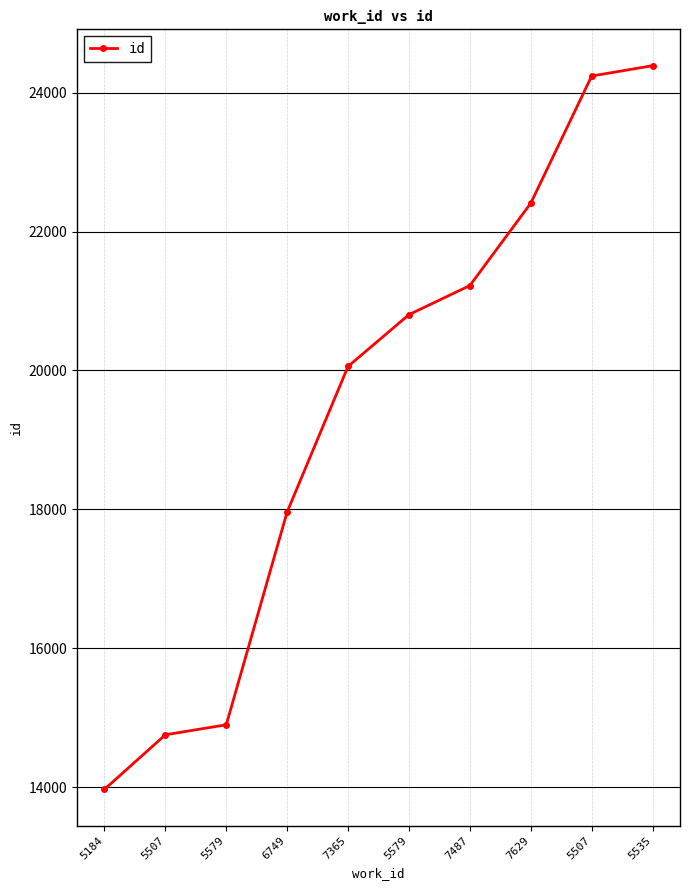

Is this an area chart (filled region under the line)?

No